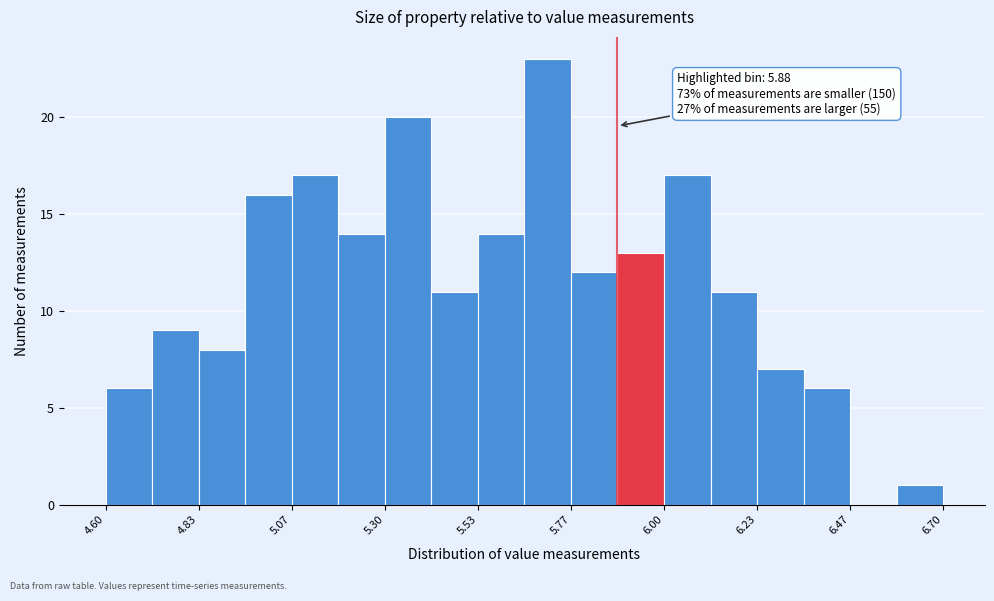

Around what value on the x-axis is the tallest bar? Give the approximate position of its centre, as read against the axis.

5.70